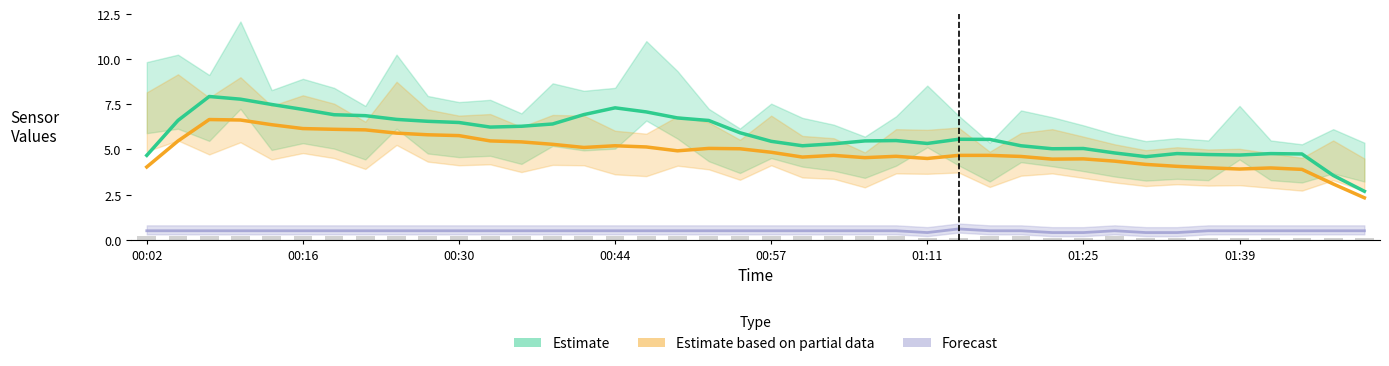

What is the greatest value displayed?

7.9